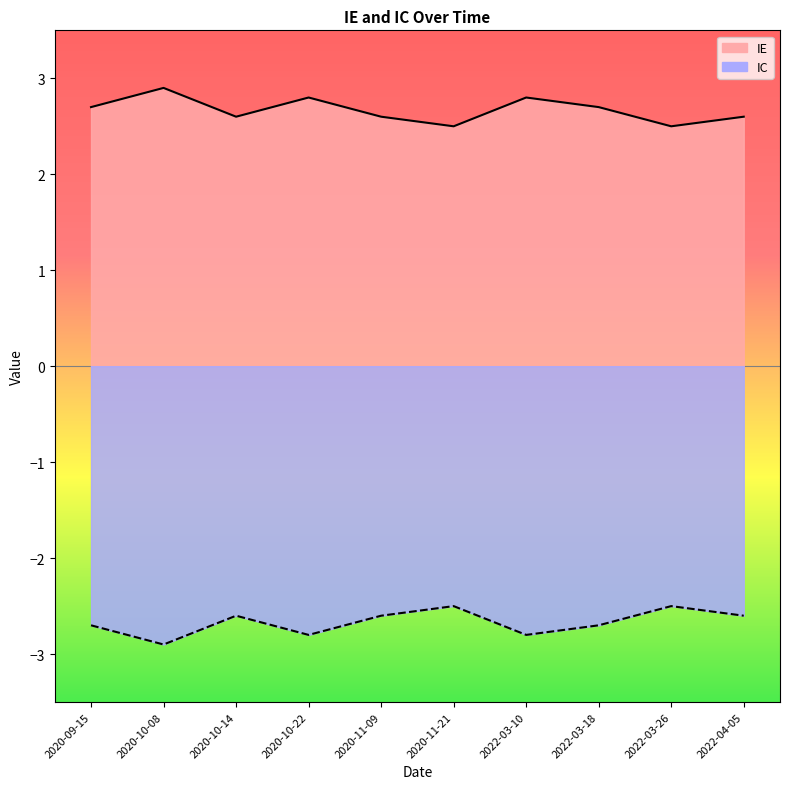

At which category does IC reach its first local valley?

2020-10-08